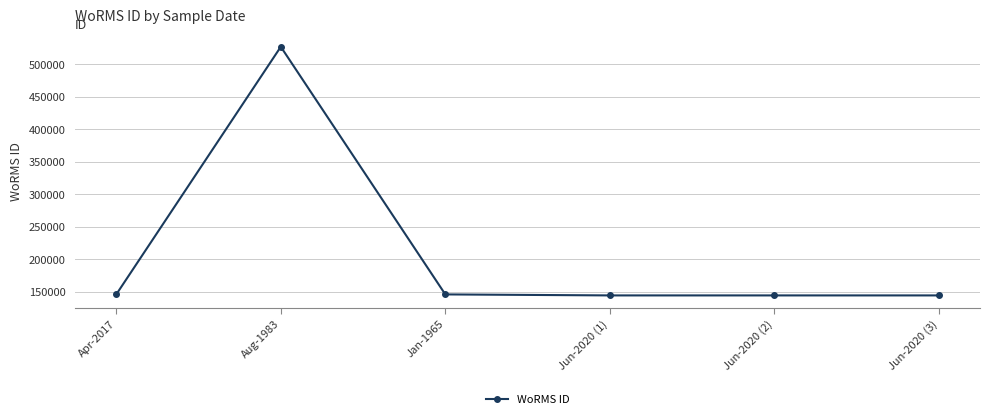

What is the sum of all values?

1251205